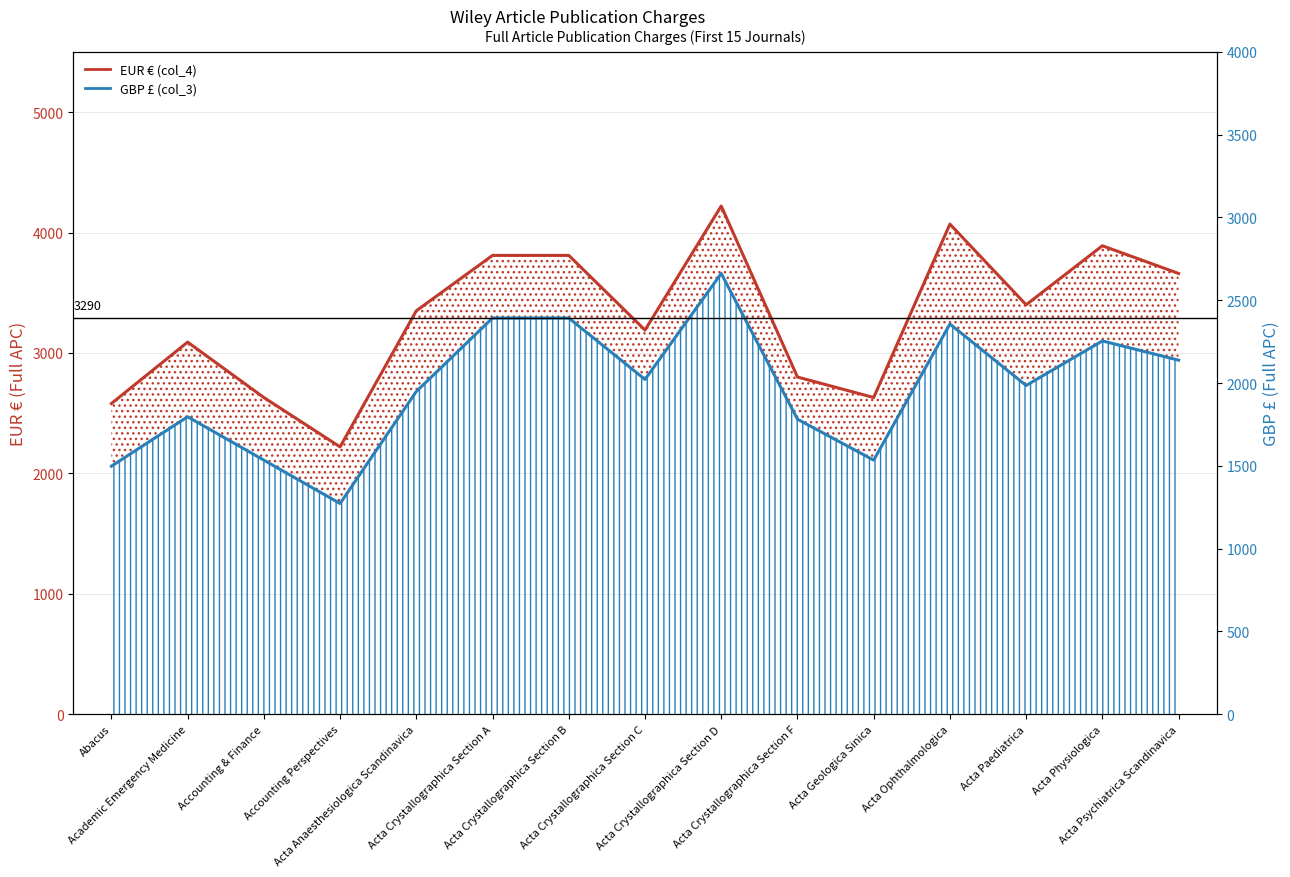

What is the difference between the maximum and minimum values in the EUR € (col_4) series?

2000